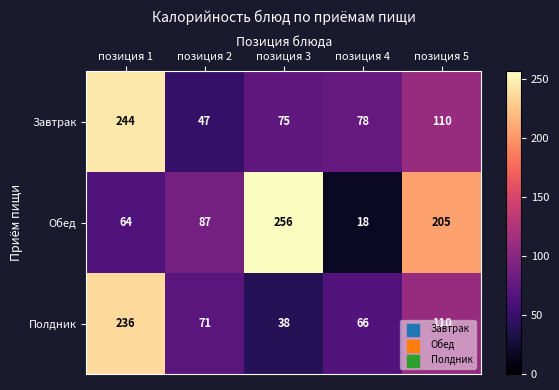

Between позиция 2 and позиция 3, which series saw the biggest shift?

Обед